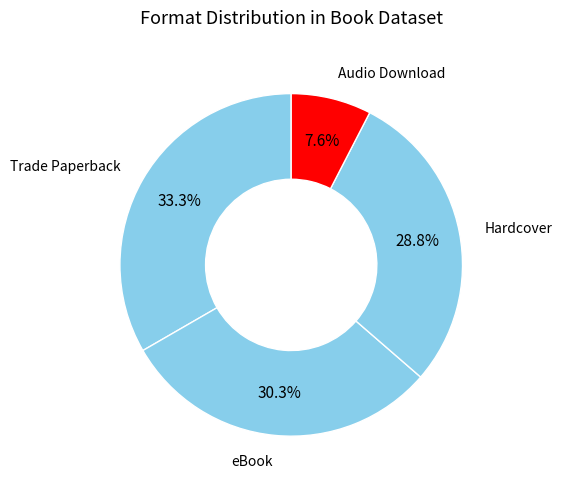

Do Audio Download and Trade Paperback together represent more than half of the pie?

No